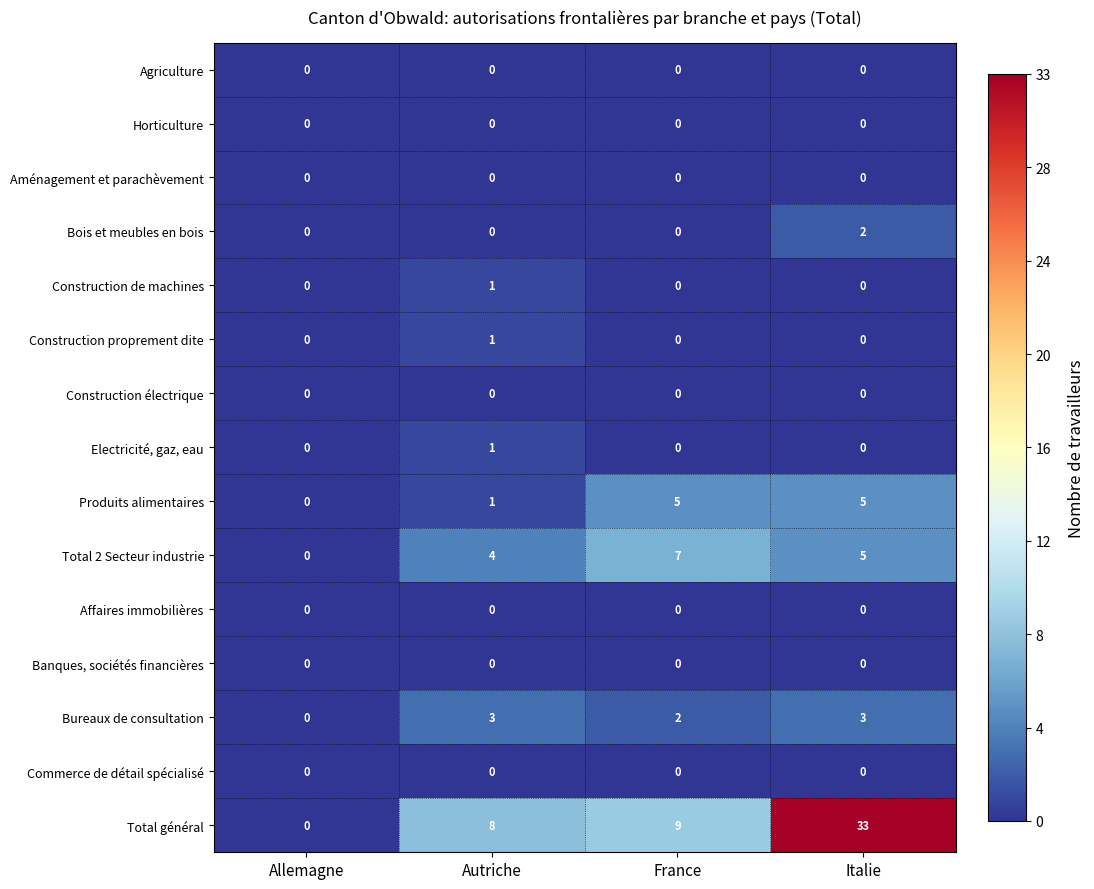

Rank the categories by Total général value from lowest to highest.

Allemagne, Autriche, France, Italie